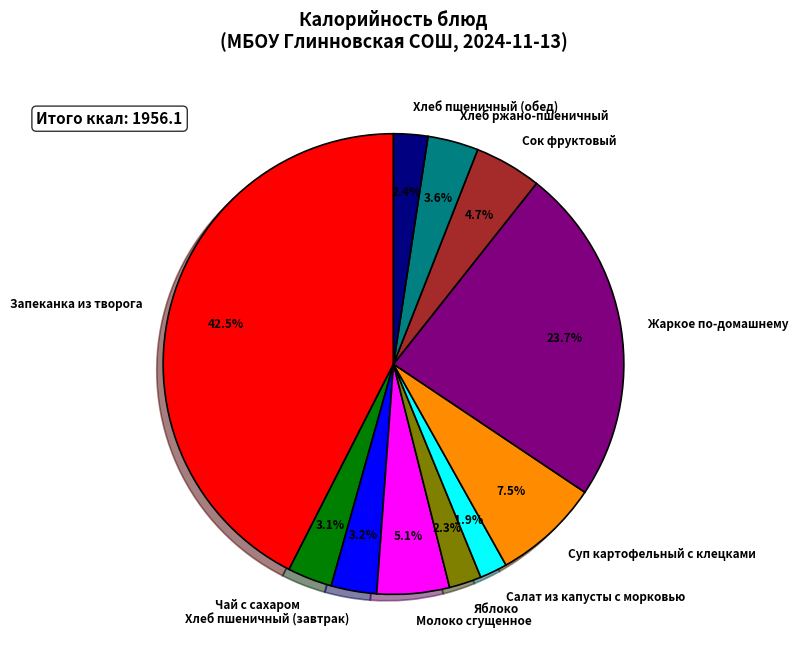

Does any single category account for the majority?

No